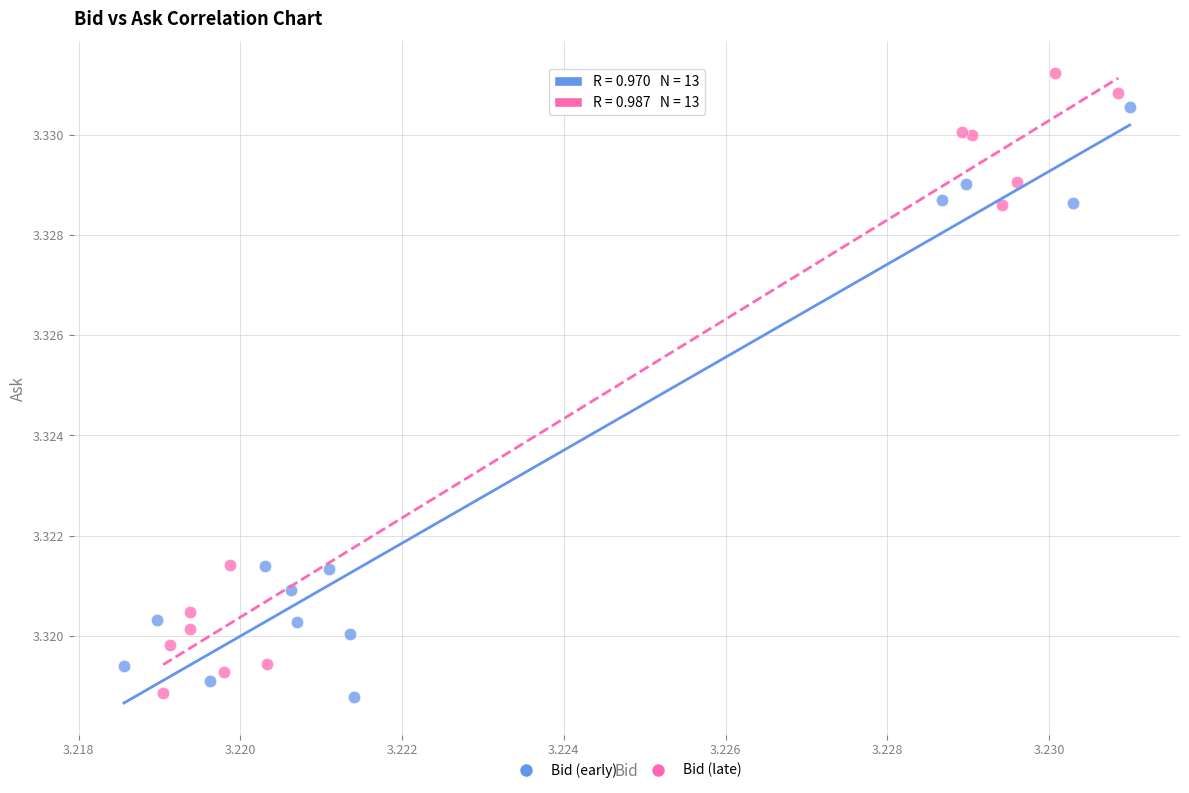

Which series contains the highest Y value?

Bid (late)